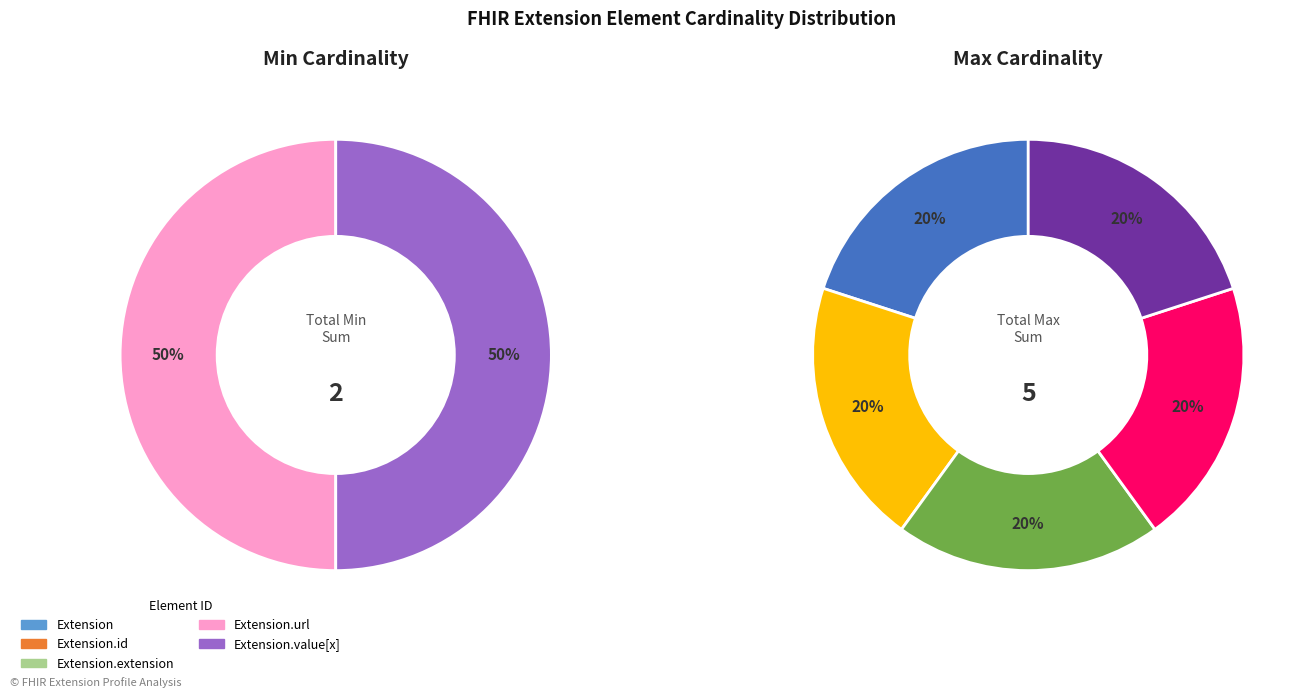

True or false: Extension.extension accounts for 10% of the total.

False